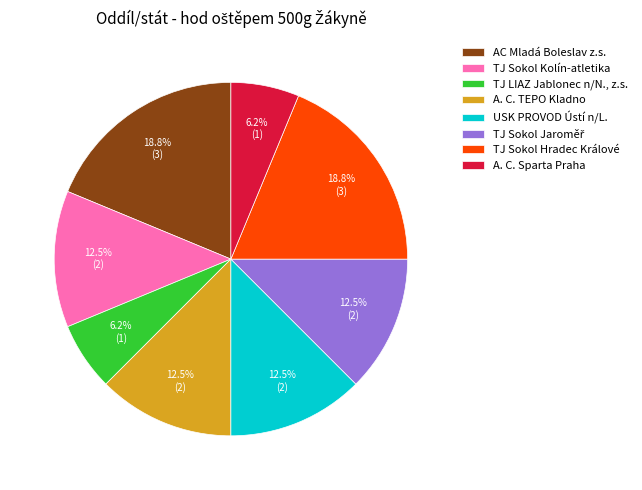

The AC Mladá Boleslav z.s. slice represents 19% of the pie. True or false?

True